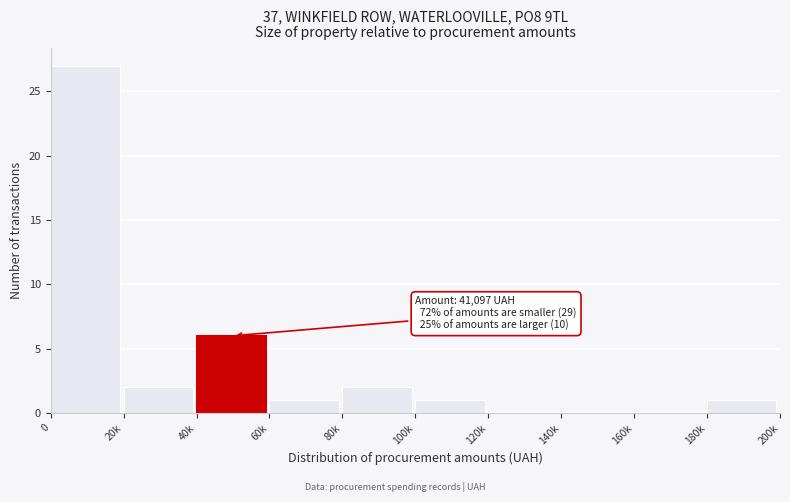

Reading right to left, extract all data points from this chart.

180k=1	160k=0	140k=0	120k=0	100k=1	80k=2	60k=1	40k=6	20k=2	0=27